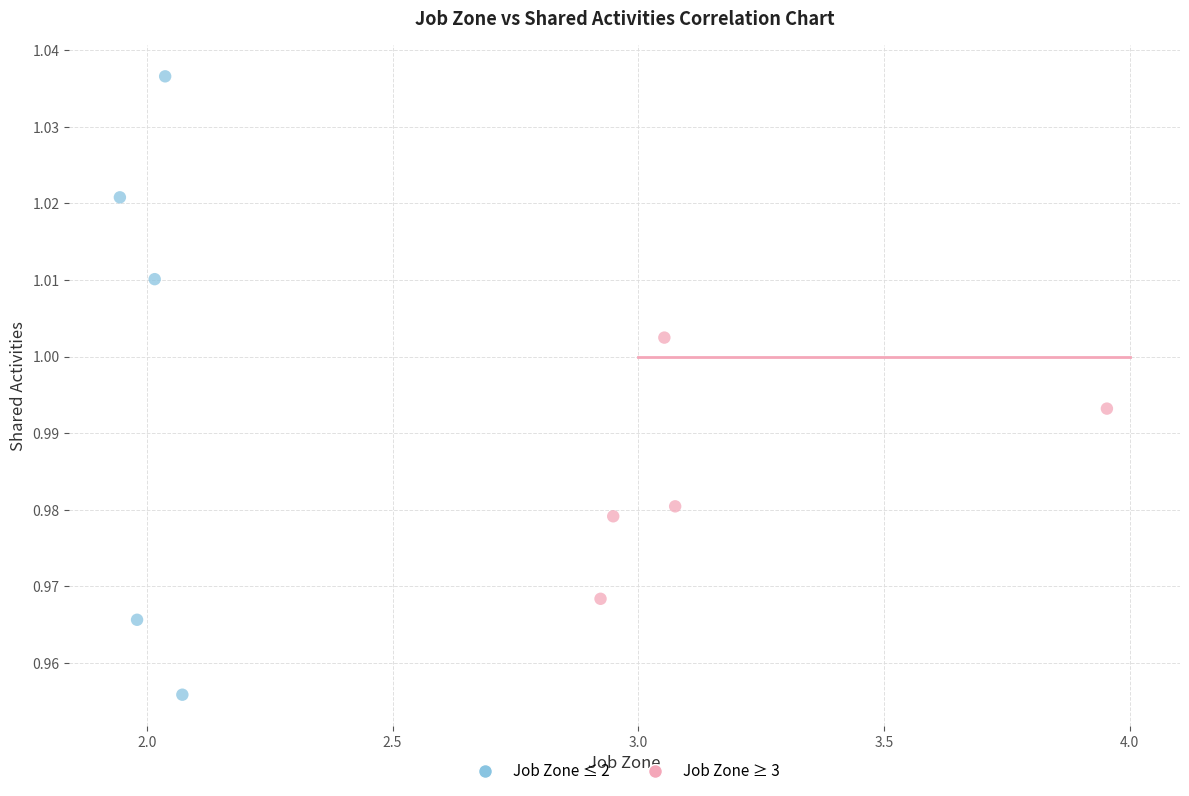

Which series has the widest spread of Y values?

Job Zone ≤ 2